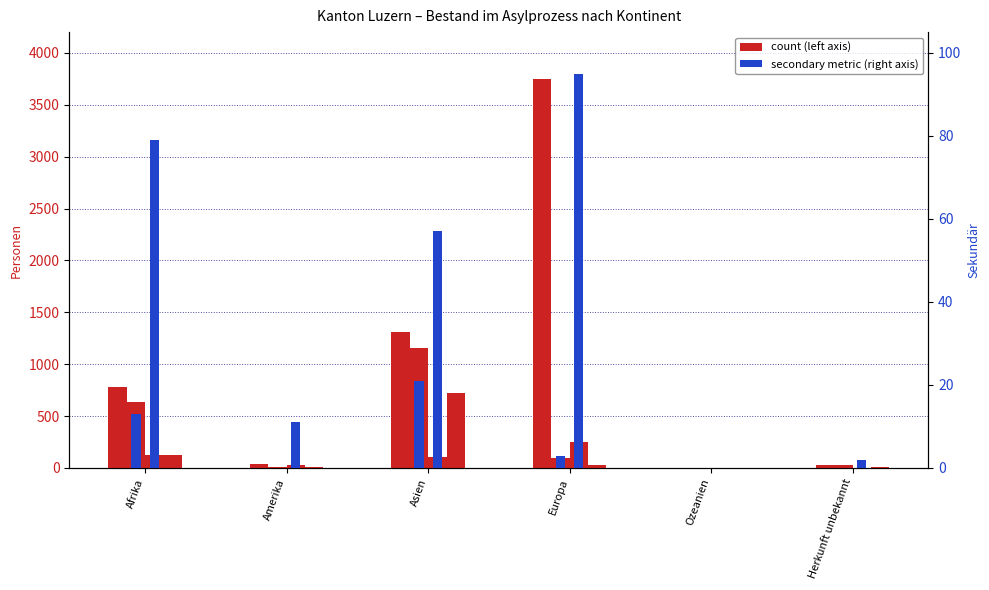

Which category has the highest value in the Total Personen im Asylprozess series?

Europa